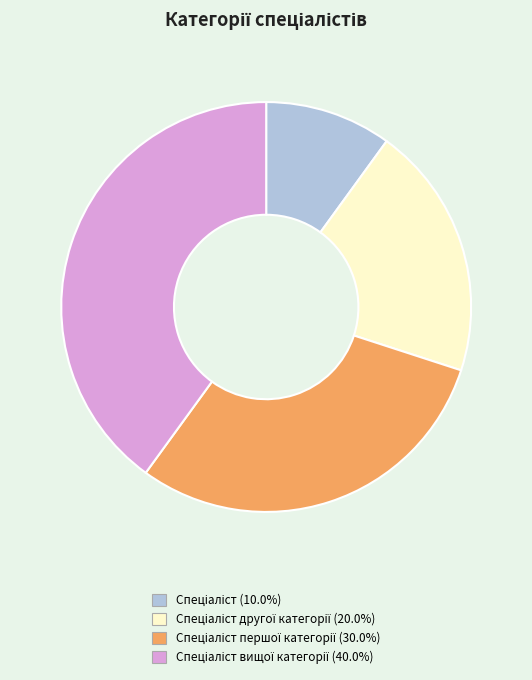

Does any single category account for the majority?

No